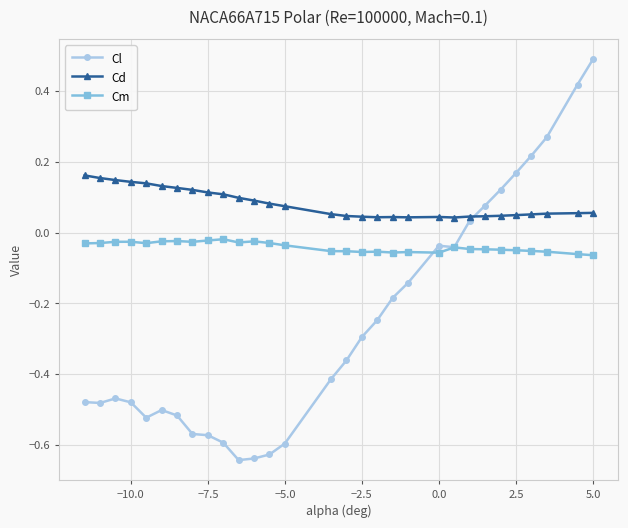

True or false: Cm and Cd intersect in this chart.

False